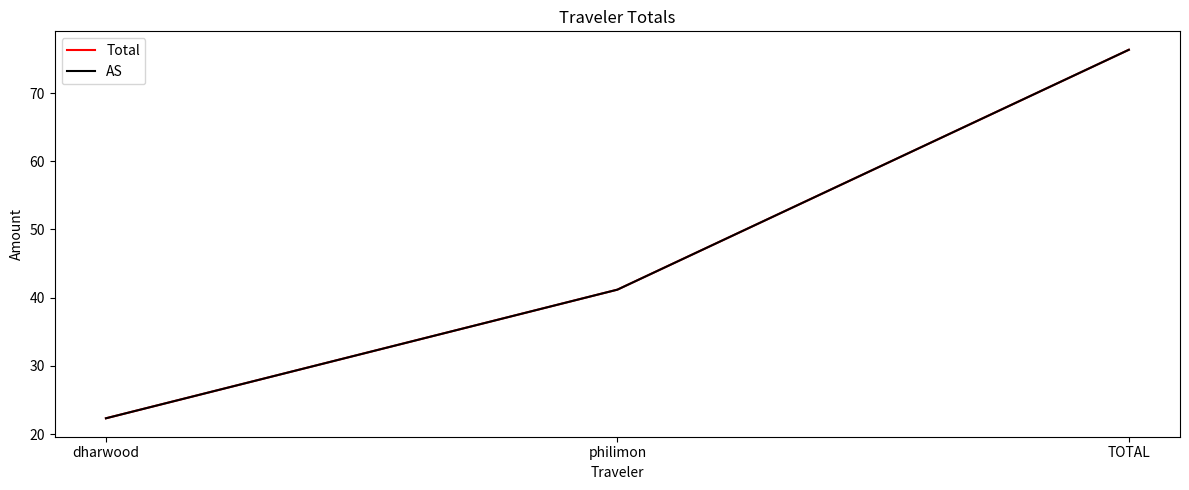

At how many categories does at least one series exceed 73?

1